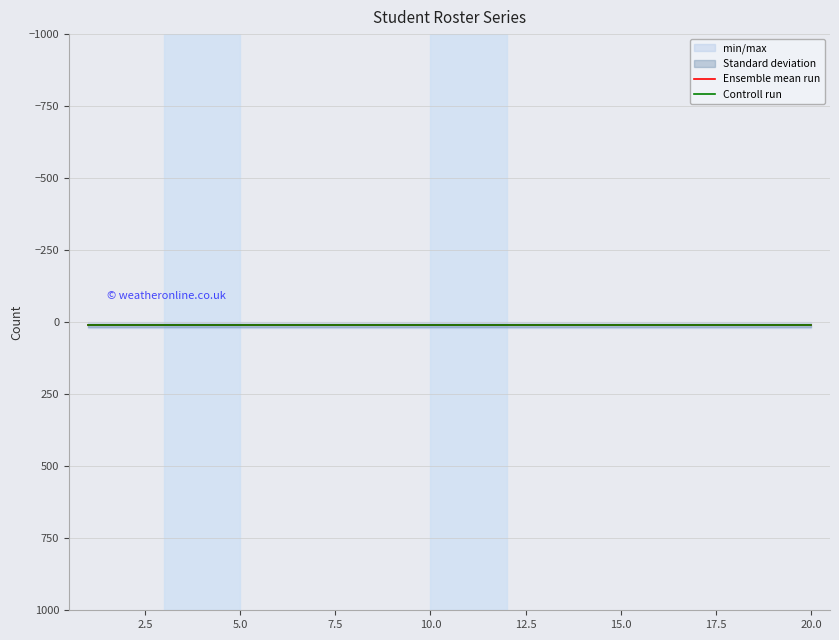

At which label does min/max_fill_upper reach its minimum?

1